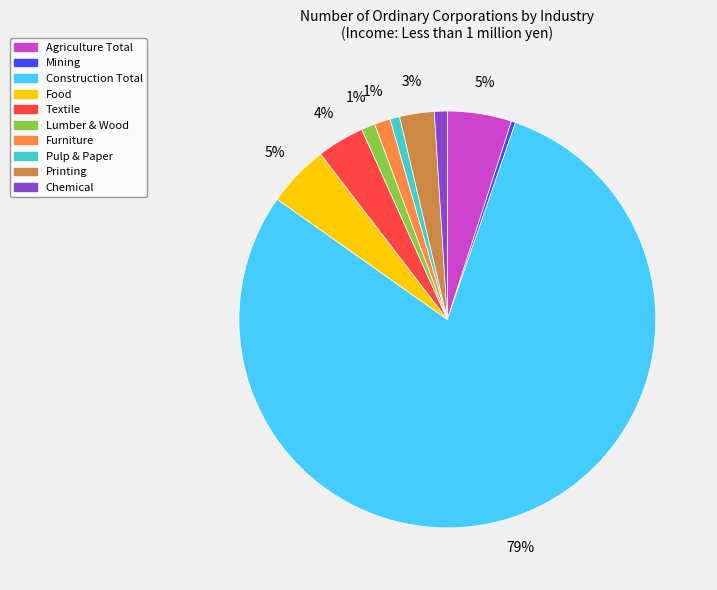

Between Printing and Lumber & Wood, which is larger?

Printing